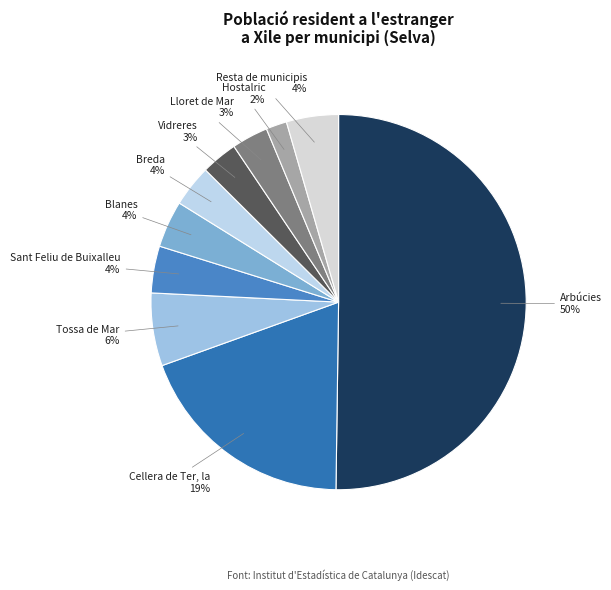

Is it true that Tossa de Mar is 18% of the pie?

False